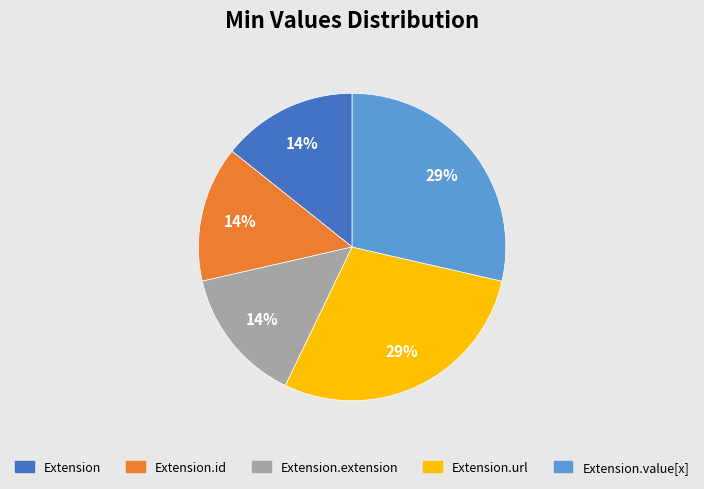

Does Extension.url represent more than half of the total?

No